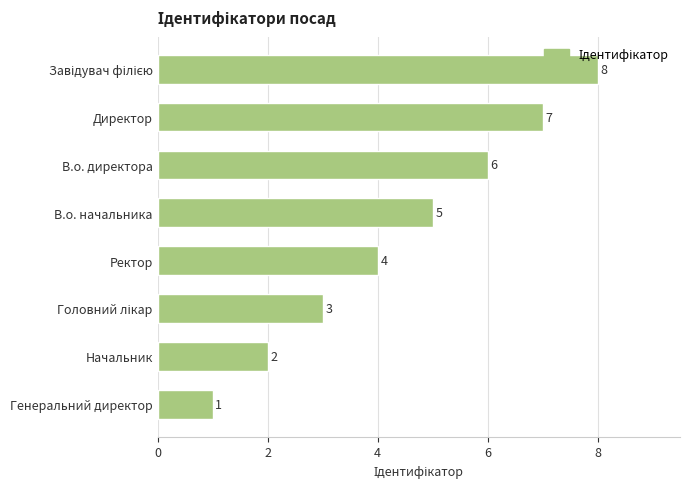

Where is the data nearest to the value 4?

Ректор